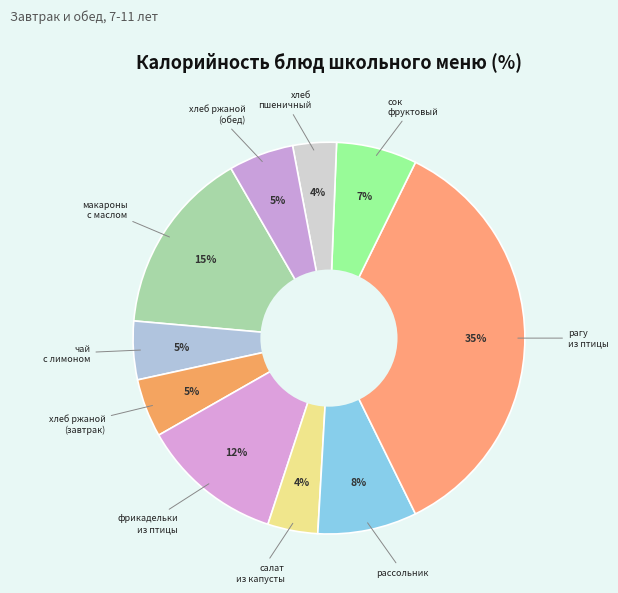

Count the number of slices in the pie.

10